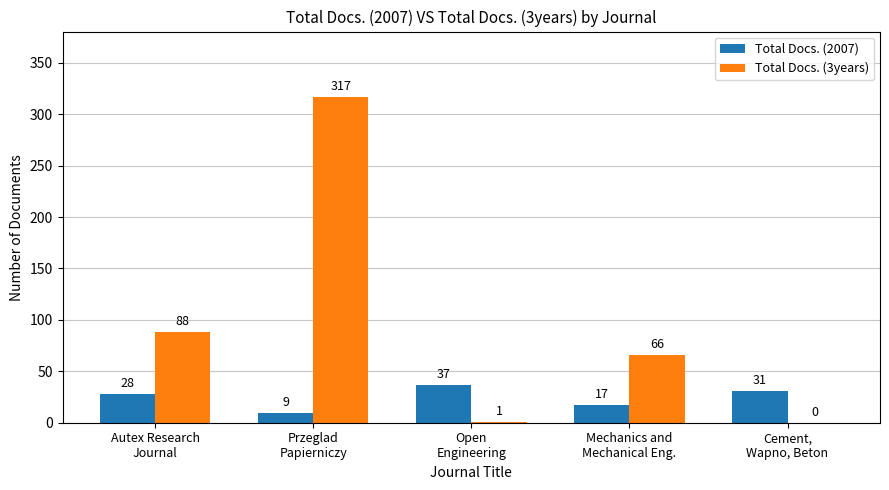

Which series has the largest total across all categories?

Total Docs. (3years)